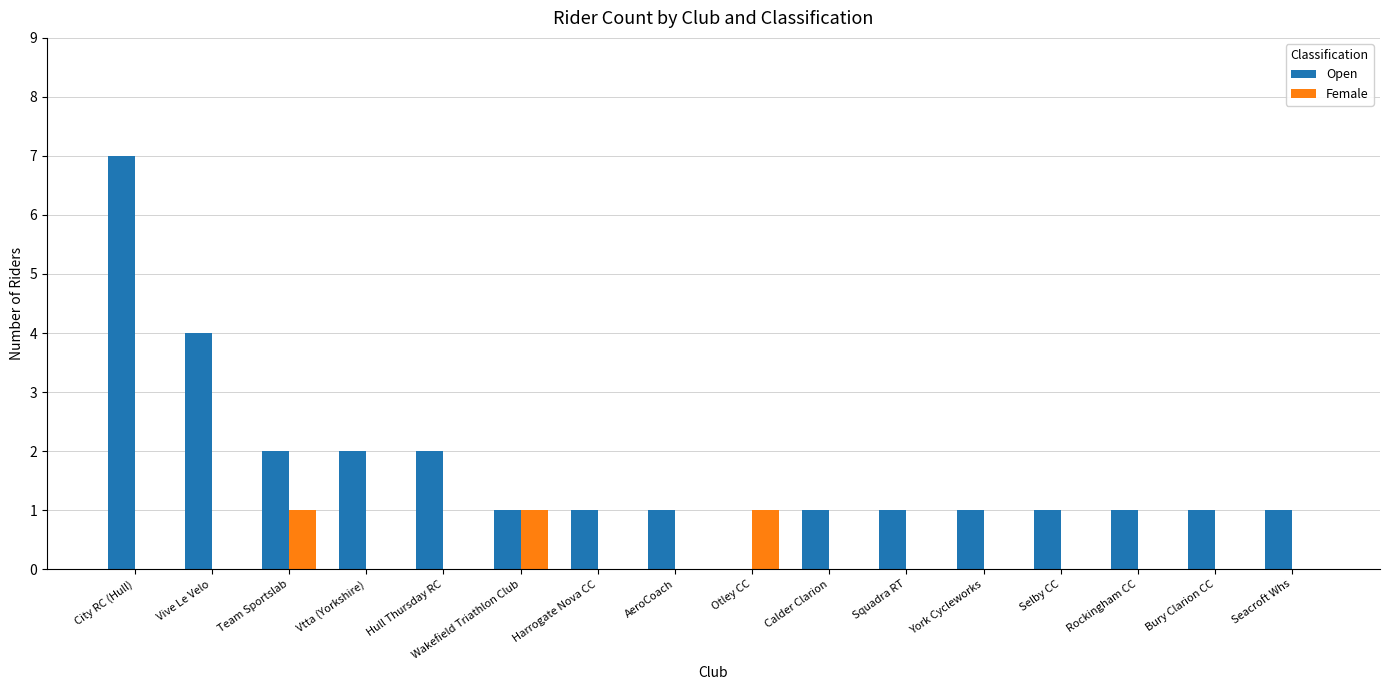

Is the value of Open at Team Sportslab greater than the value of Female at Vtta (Yorkshire)?

Yes